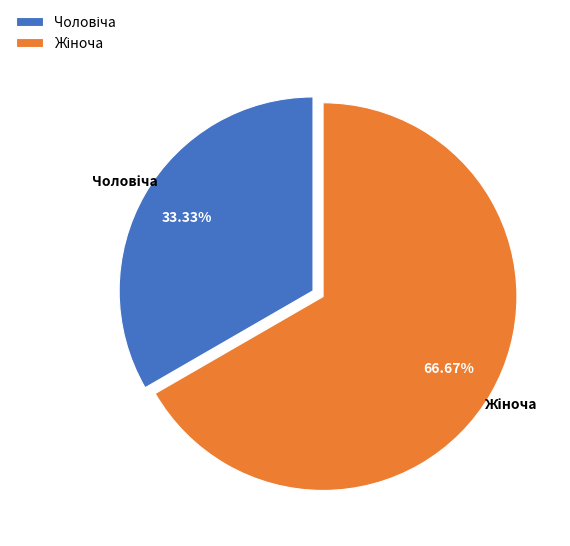

To the nearest percent, what is the difference between the largest and smallest slice percentages?

33%